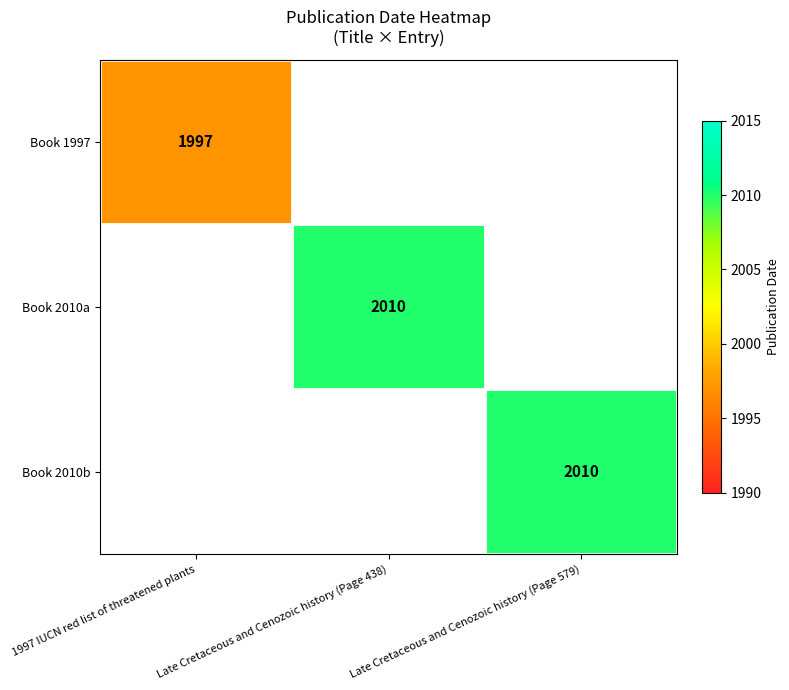

Is it true that Book 2010b equals 2010 at Late Cretaceous and Cenozoic history (Page 579)?

True